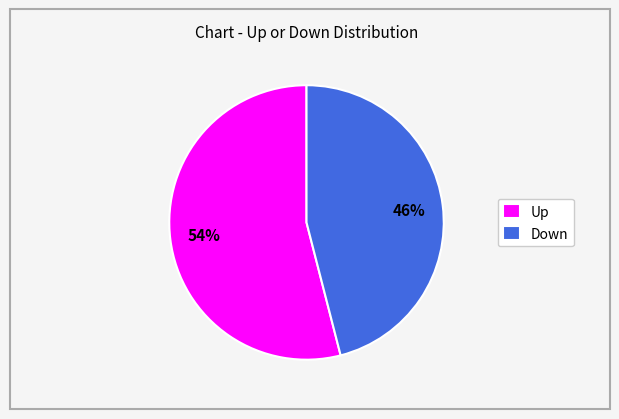

Is the sum of Up and Down greater than half?

Yes